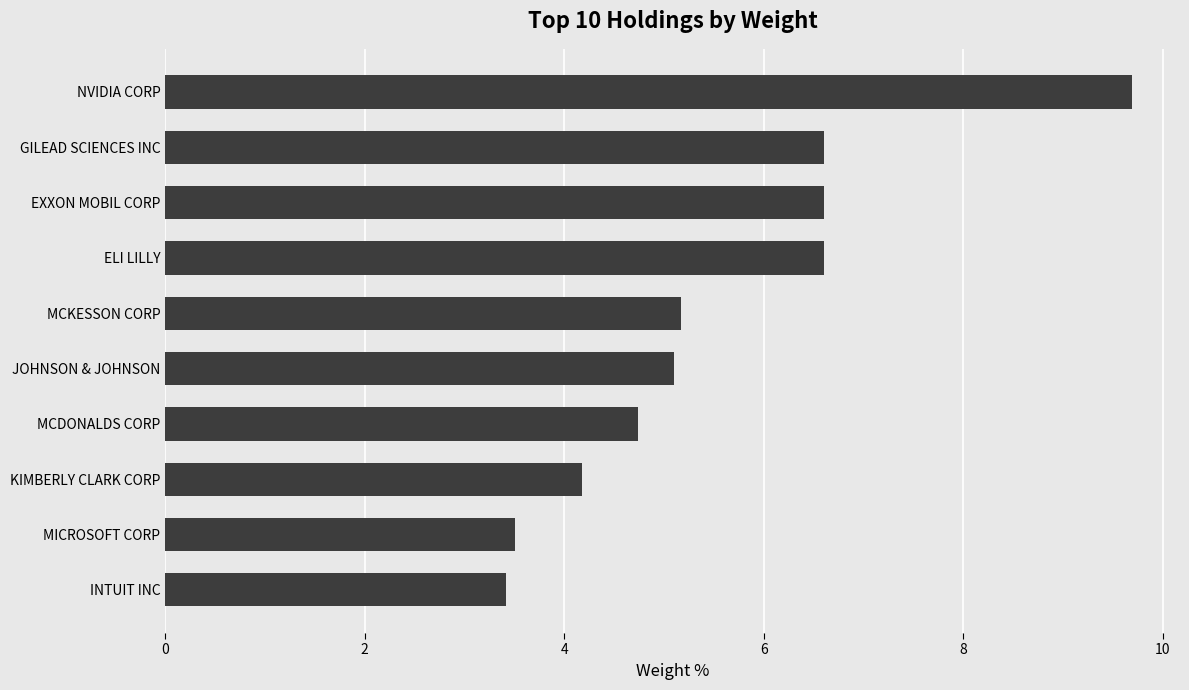

What is the difference between the maximum and minimum values?

6.3